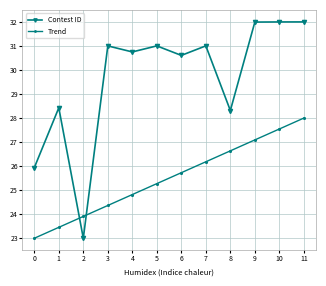

Which series has the largest range (max minus min)?

Contest ID